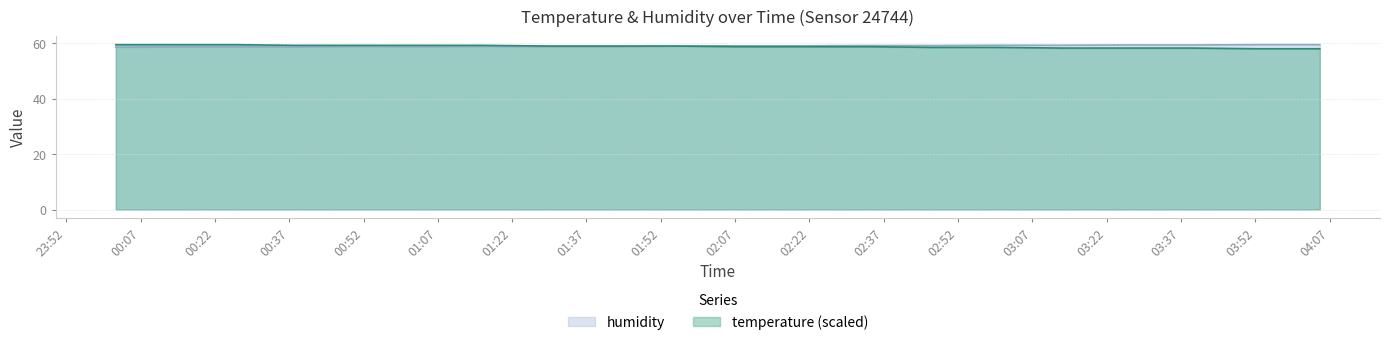

List the labels in order of temperature value, smallest first.

03:52, 04:05, 03:13, 03:26, 03:39, 02:47, 03:00, 02:08, 02:21, 02:34, 01:30, 01:43, 01:55, 00:38, 00:51, 01:03, 01:16, 00:02, 00:14, 00:26